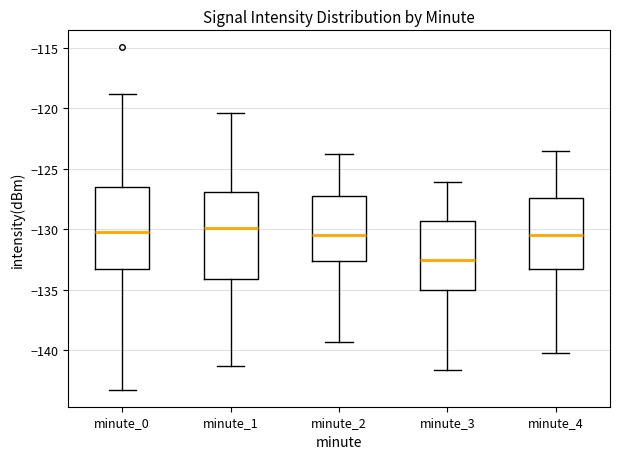

Reading left to right, read every box against the y-axis: the position of its median line, the range the box covers, and the ends of its whiskers. The values are not printed on the chart, so give them approximately, as read against the axis.

minute_0: median -130.5, box -133.0 to -126.5, whiskers -143.0 to -119.0
minute_1: median -130.0, box -134.0 to -127.0, whiskers -141.5 to -120.5
minute_2: median -130.5, box -132.5 to -127.5, whiskers -139.5 to -124.0
minute_3: median -132.5, box -135.0 to -129.5, whiskers -141.5 to -126.0
minute_4: median -130.5, box -133.5 to -127.5, whiskers -140.0 to -123.5